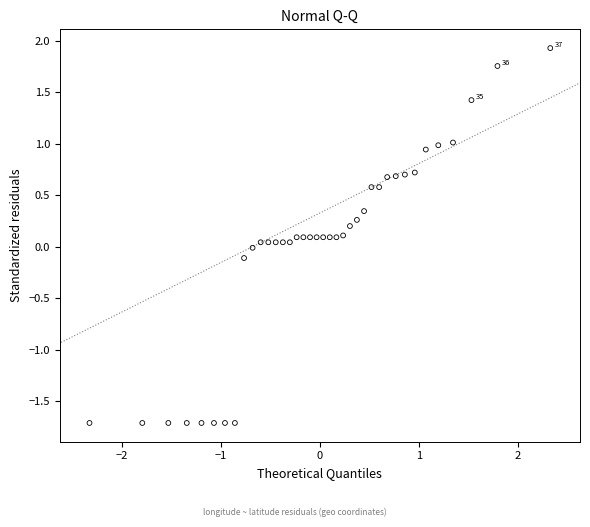

What is the range of Y values (max minus min)?

3.6